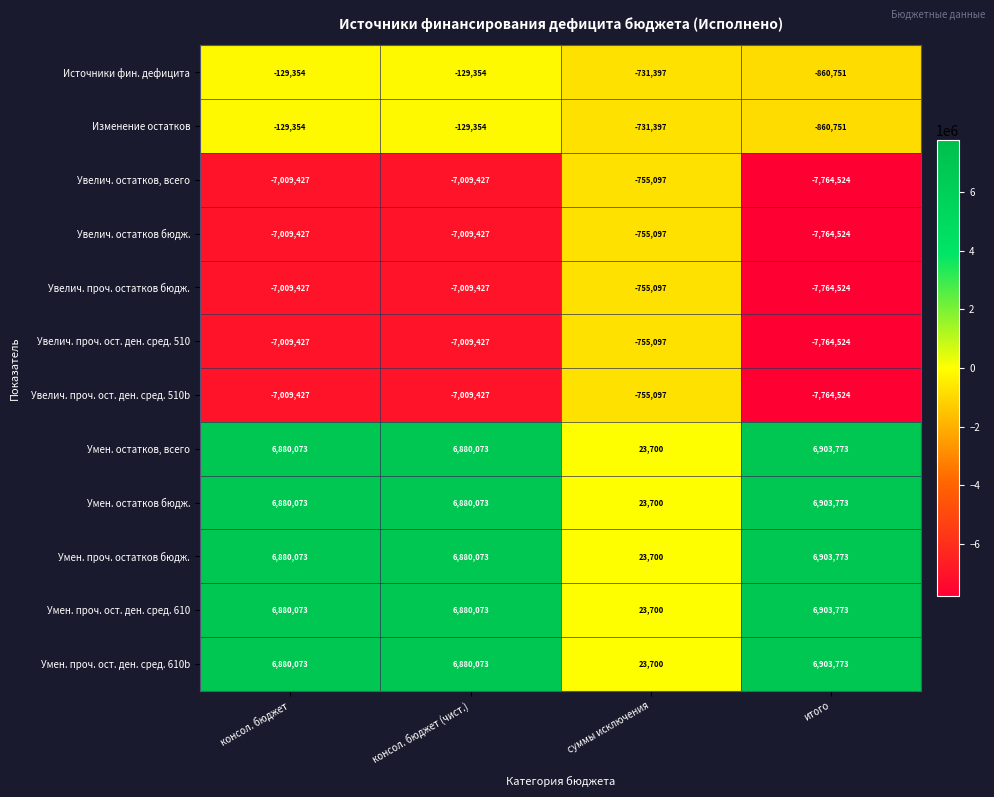

What value does the Увелич. проч. ост. ден. сред. 510b series have at суммы исключения, to the nearest 10?

-755100